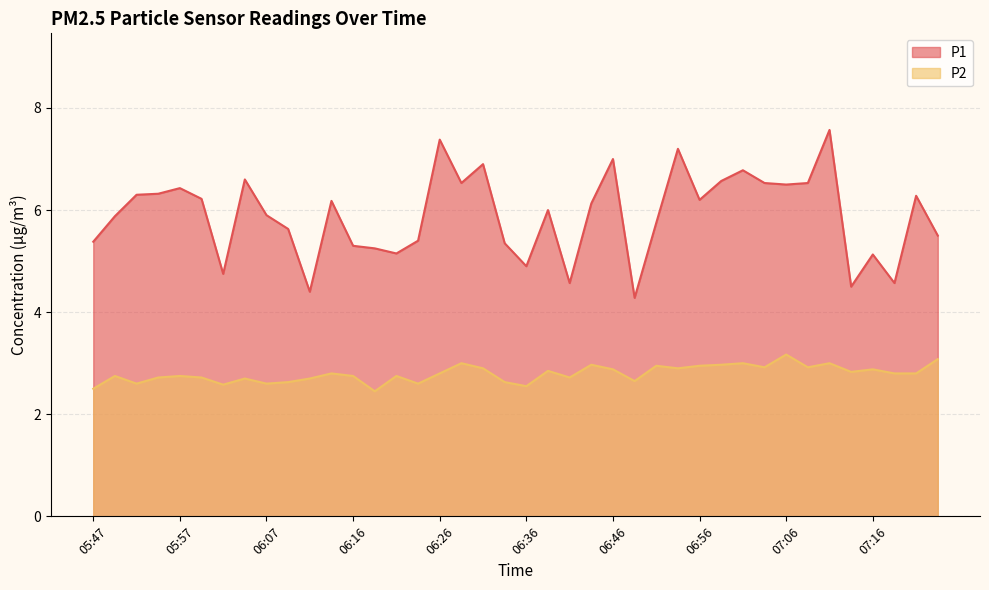

The P1 series shows 1.5 at 05:54. True or false?

False